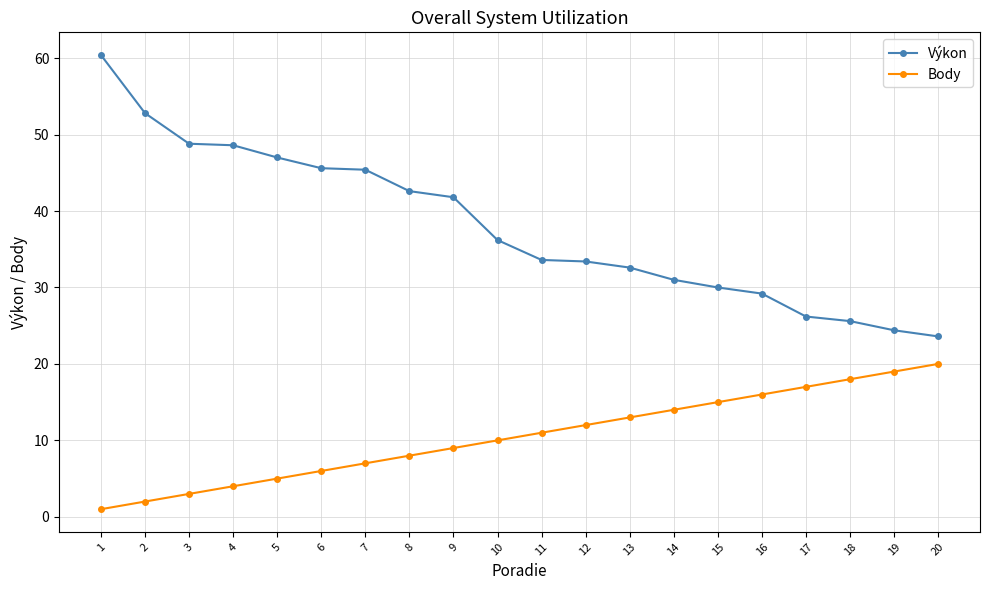

What is the value of the Výkon point at the 7th from the left?

45.4